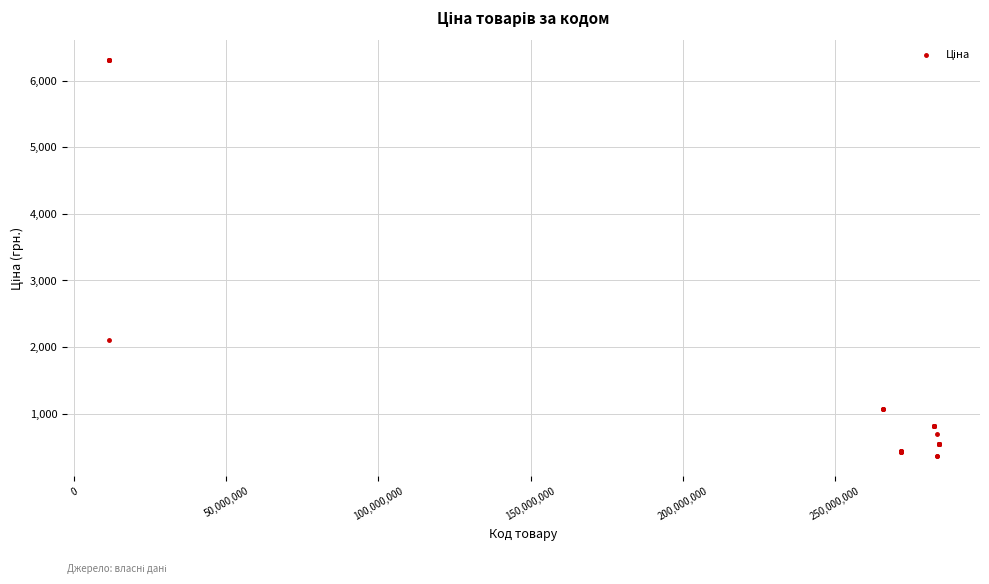

What Y value in the scatter plot is closest to 3334?

2108.4